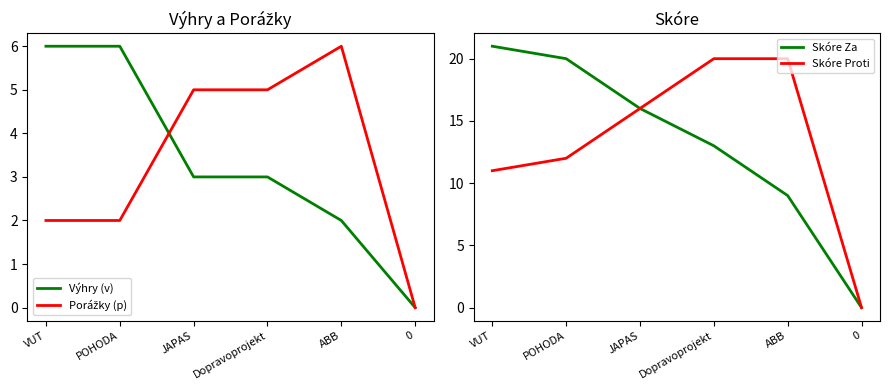

True or false: Skóre Za and Výhry (v) intersect in this chart.

False